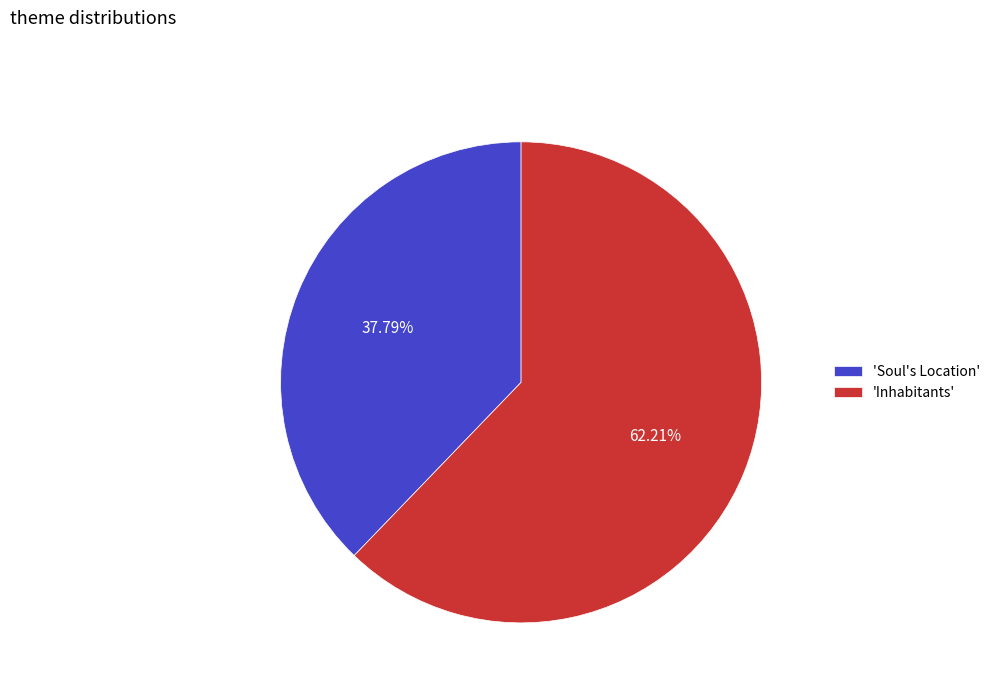

Does any single category account for the majority?

Yes